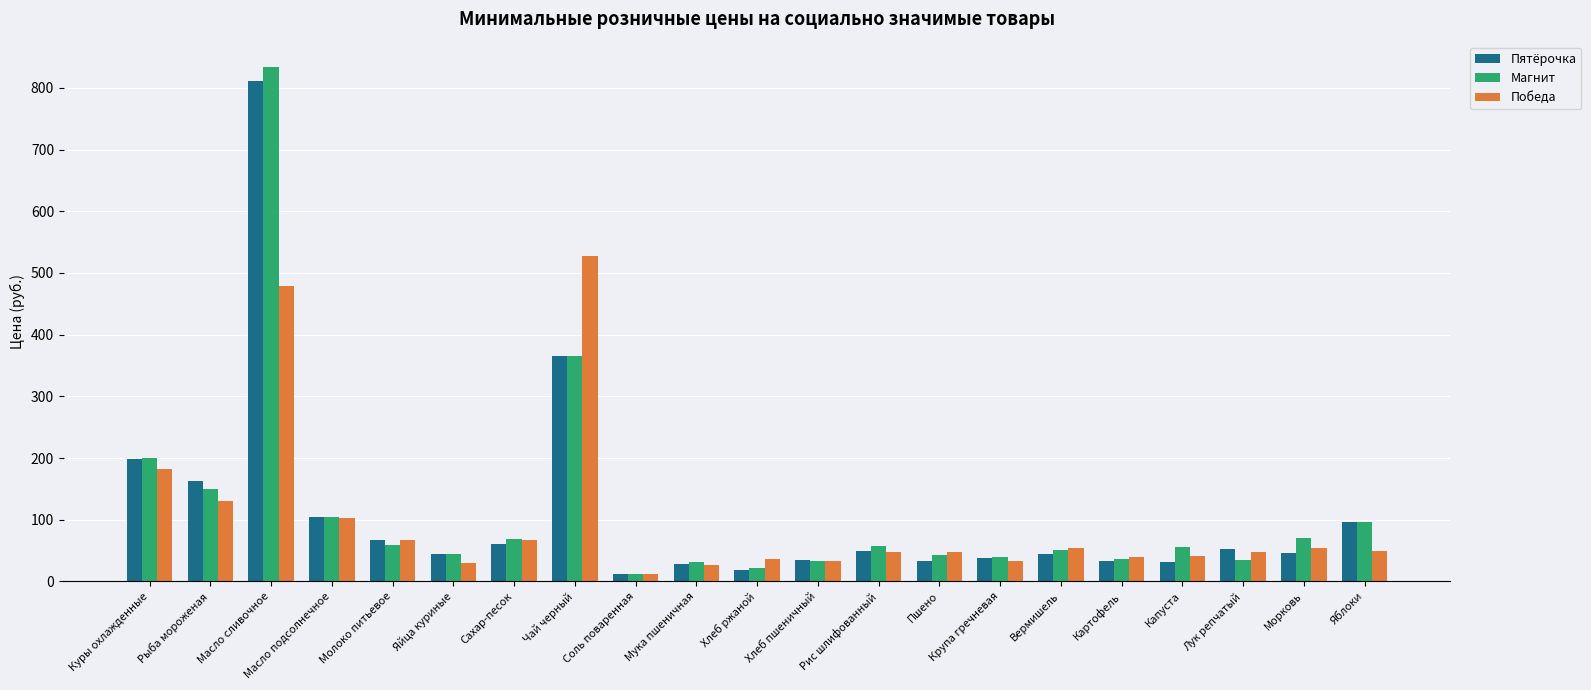

What are all the series names shown in the legend?

Пятёрочка, Магнит, Победа